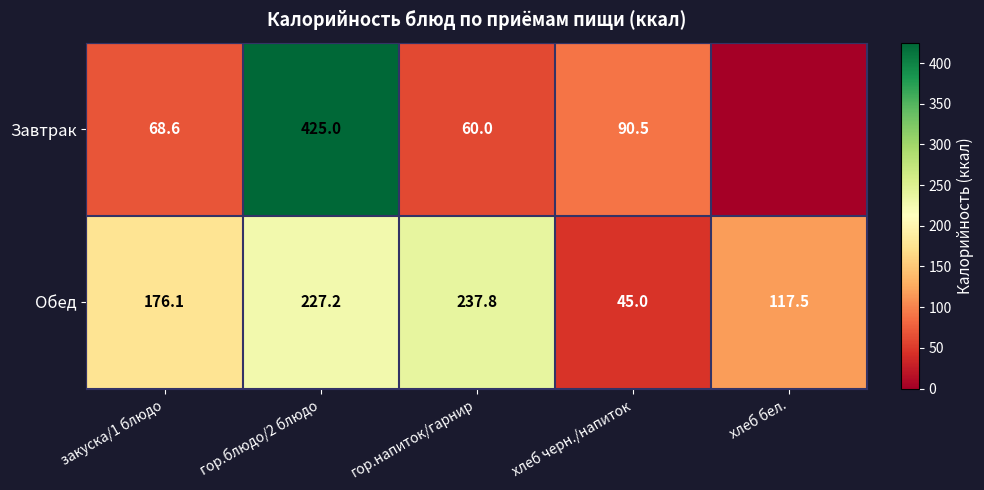

Is it true that Завтрак equals 60.0 at гор.напиток/гарнир?

True